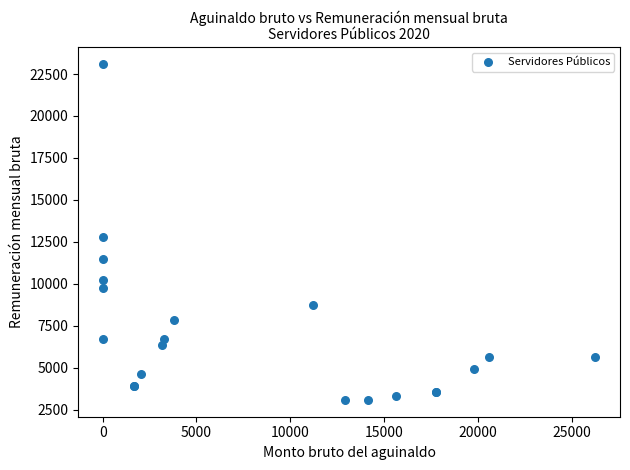

What Y value in the scatter plot is closest to 13089?

12757.2